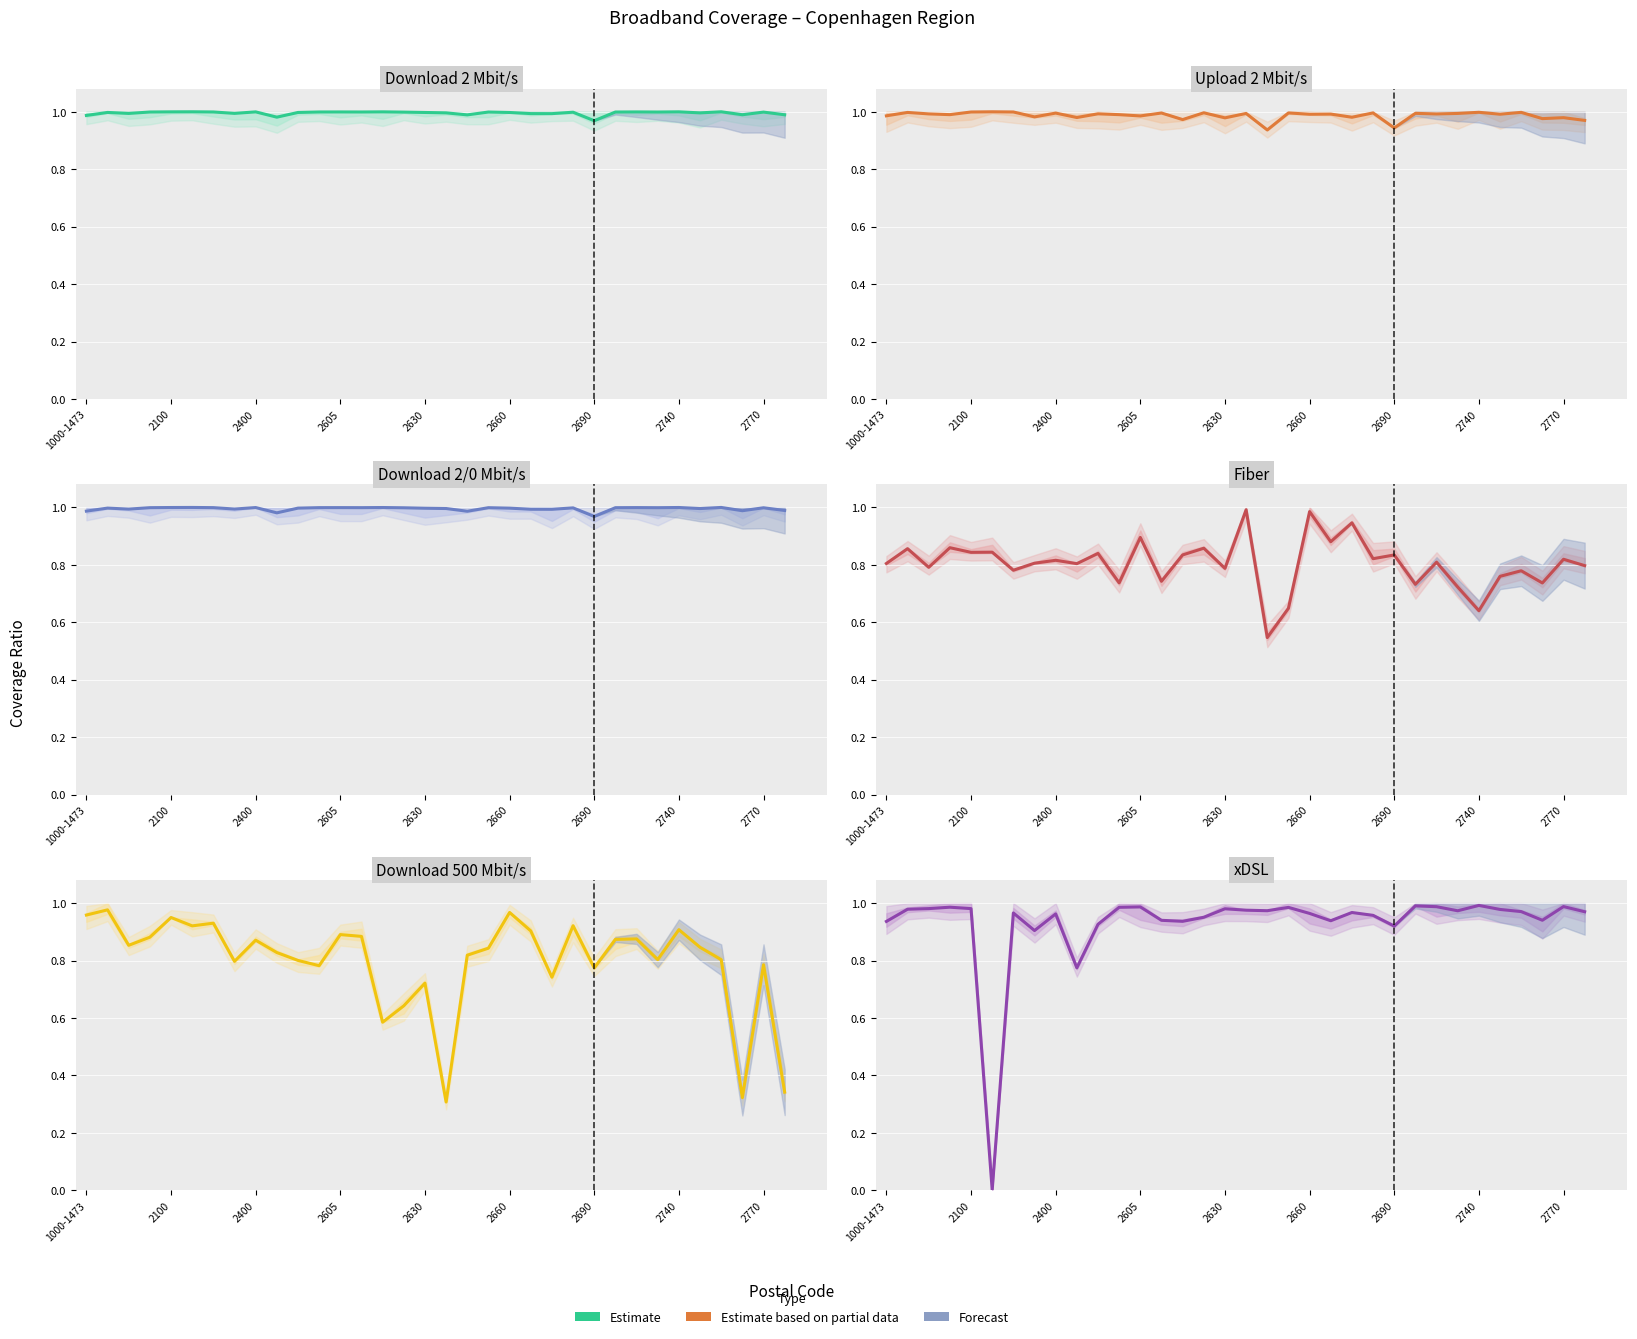

The Download 2 Mbit/s series shows 0.4 at 12. True or false?

False